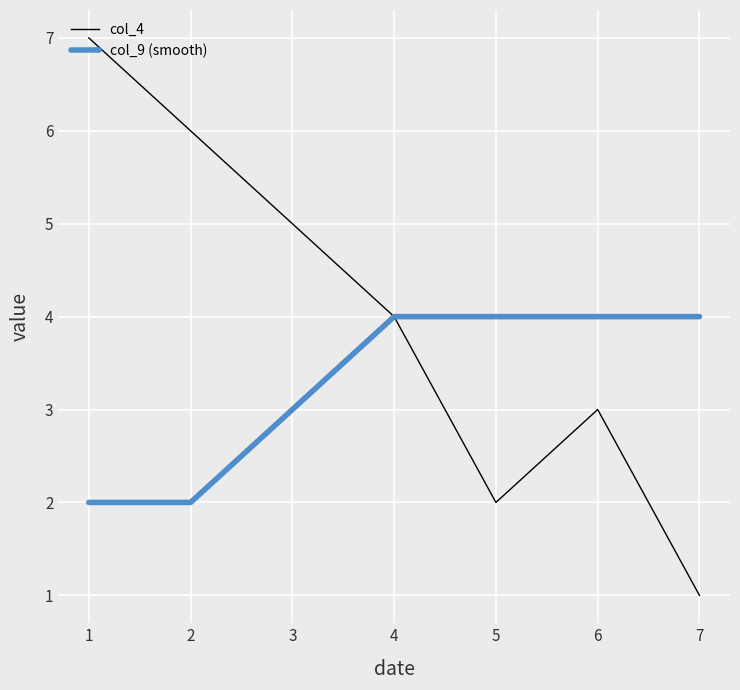

True or false: col_9 (smooth) has a value of 1 at 4.

False